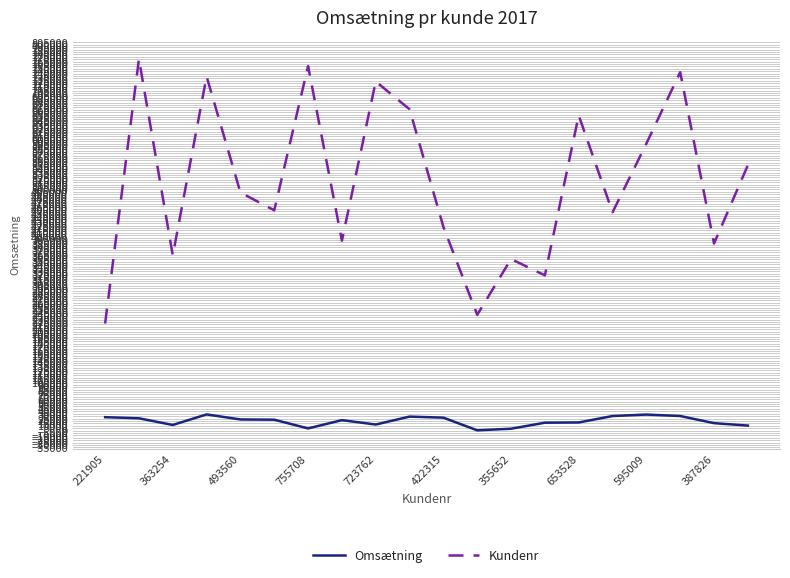

True or false: Omsætning and Kundenr intersect in this chart.

False